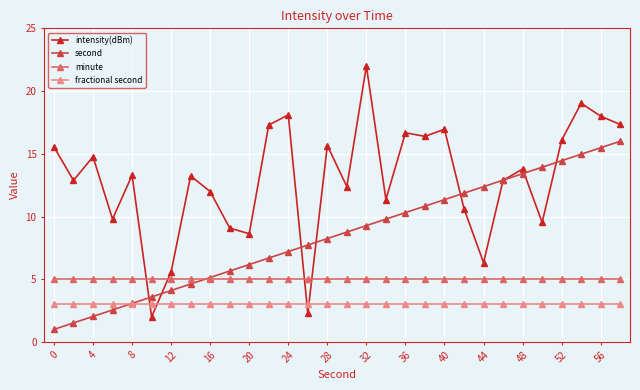

Which series has the largest total across all categories?

intensity(dBm)